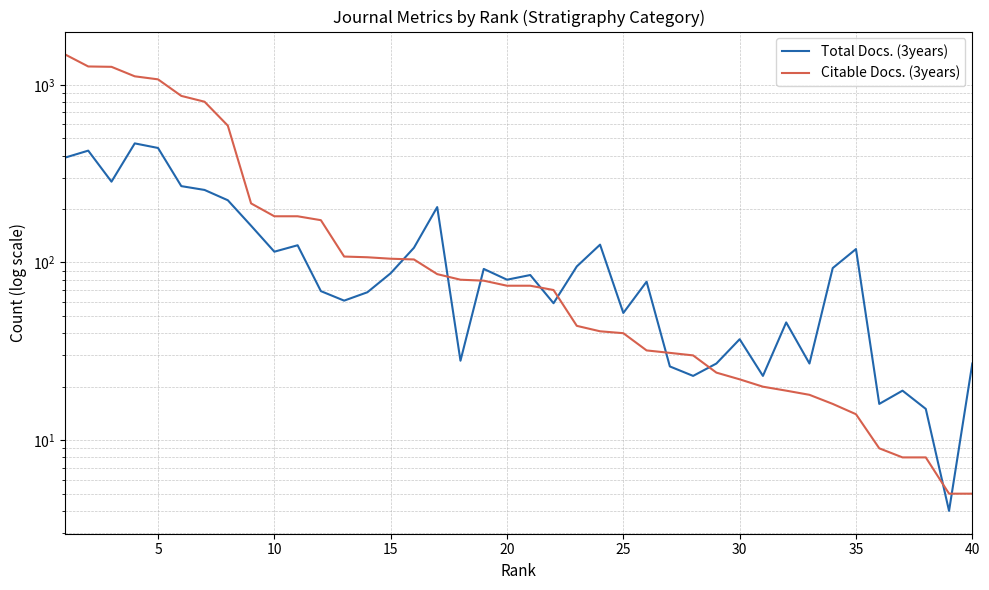

How many data points in Total Docs. (3years) are less than 85?

20